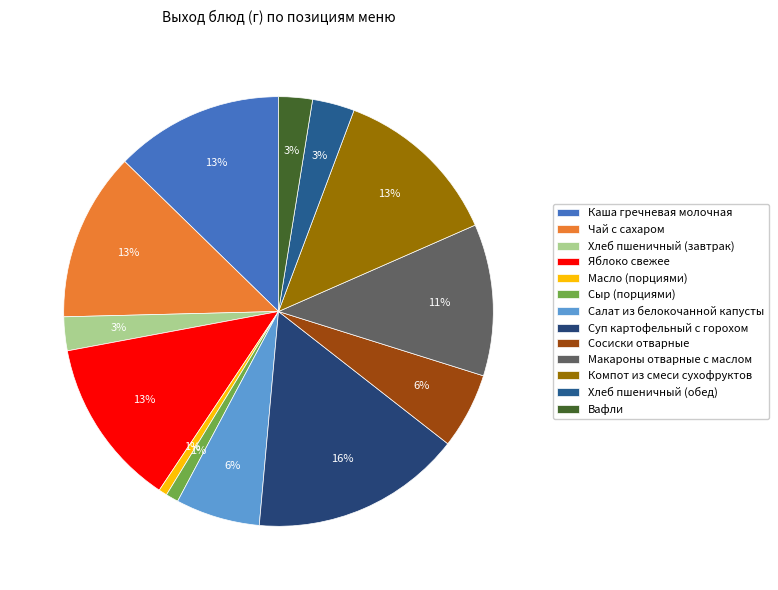

What is the largest slice in the pie chart?

Суп картофельный с горохом